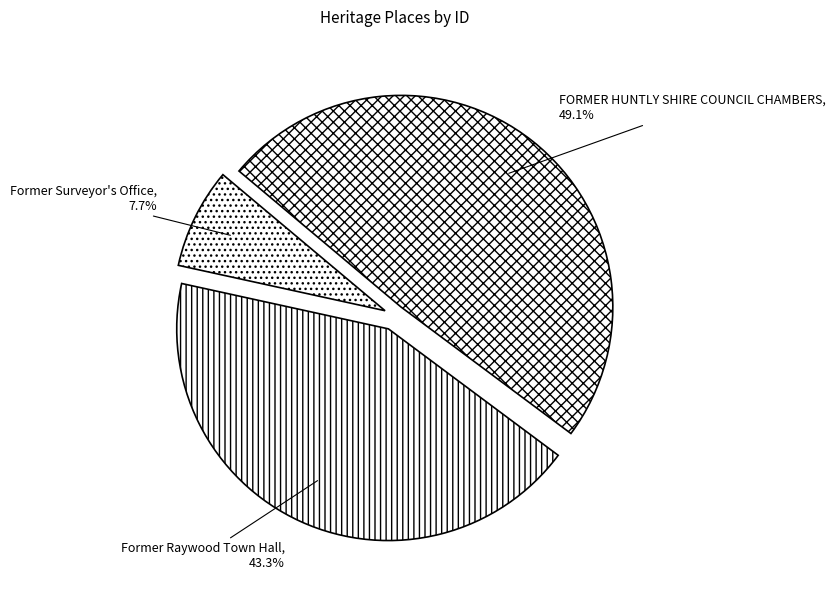

To the nearest percent, what is the average slice percentage?

33%